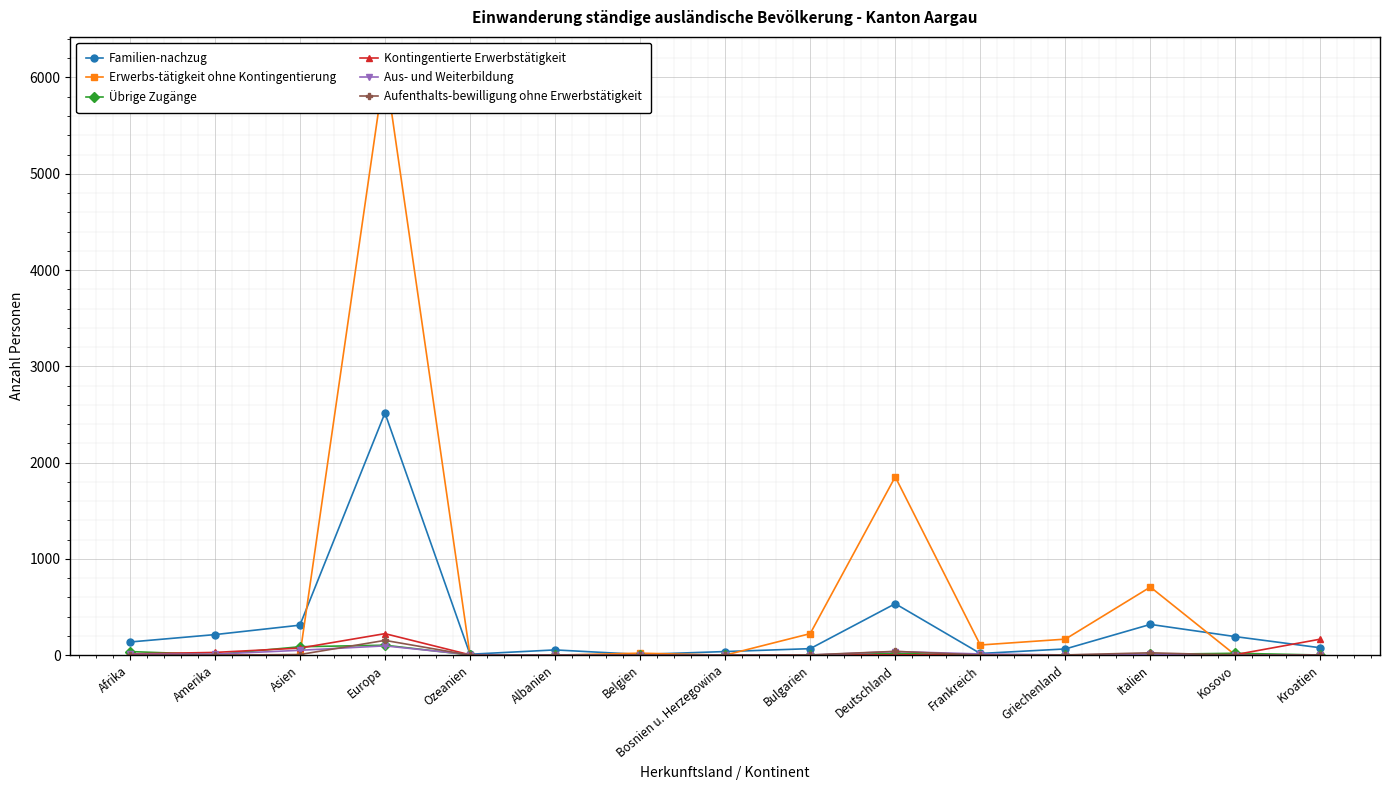

Reading left to right, what are all the values shown in this chart?

Familien-nachzug: Afrika=136	Amerika=213	Asien=311	Europa=2515	Ozeanien=9	Albanien=54	Belgien=7	Bosnien u. Herzegowina=37	Bulgarien=67	Deutschland=534	Frankreich=17	Griechenland=64	Italien=319	Kosovo=192	Kroatien=76
Erwerbs-tätigkeit ohne Kontingentierung: Afrika=0	Amerika=0	Asien=0	Europa=6116	Ozeanien=0	Albanien=0	Belgien=20	Bosnien u. Herzegowina=0	Bulgarien=223	Deutschland=1852	Frankreich=105	Griechenland=166	Italien=707	Kosovo=0	Kroatien=2
Übrige Zugänge: Afrika=37	Amerika=5	Asien=87	Europa=103	Ozeanien=1	Albanien=0	Belgien=0	Bosnien u. Herzegowina=3	Bulgarien=0	Deutschland=18	Frankreich=0	Griechenland=0	Italien=8	Kosovo=19	Kroatien=1
Kontingentierte Erwerbstätigkeit: Afrika=12	Amerika=28	Asien=73	Europa=223	Ozeanien=3	Albanien=2	Belgien=0	Bosnien u. Herzegowina=0	Bulgarien=0	Deutschland=3	Frankreich=1	Griechenland=0	Italien=2	Kosovo=5	Kroatien=166
Aus- und Weiterbildung: Afrika=9	Amerika=10	Asien=50	Europa=96	Ozeanien=5	Albanien=0	Belgien=1	Bosnien u. Herzegowina=0	Bulgarien=0	Deutschland=37	Frankreich=12	Griechenland=2	Italien=9	Kosovo=0	Kroatien=1
Aufenthalts-bewilligung ohne Erwerbstätigkeit: Afrika=1	Amerika=0	Asien=6	Europa=153	Ozeanien=0	Albanien=0	Belgien=1	Bosnien u. Herzegowina=0	Bulgarien=2	Deutschland=39	Frankreich=1	Griechenland=2	Italien=24	Kosovo=0	Kroatien=1